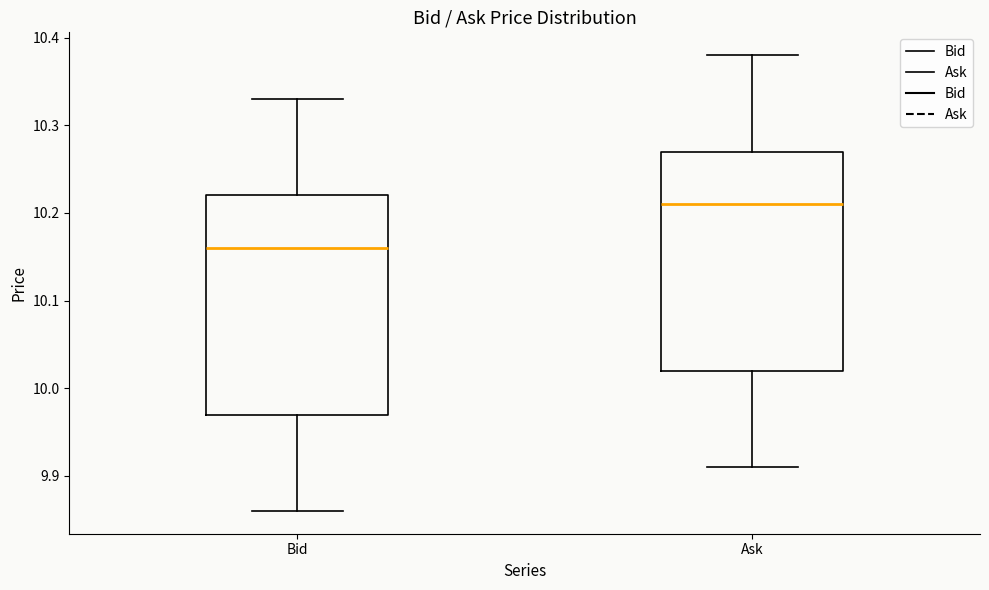

Where does the lower whisker of the box for Ask end on the y-axis? The values are not printed on the chart, so give them approximately, as read against the axis.

9.91